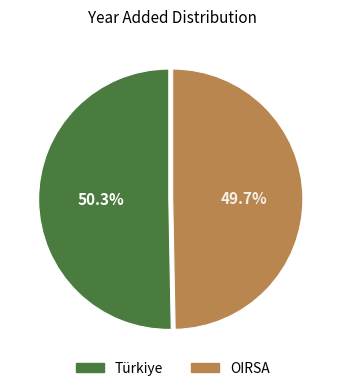

To the nearest percent, what is the difference between the largest and smallest slice percentages?

1%